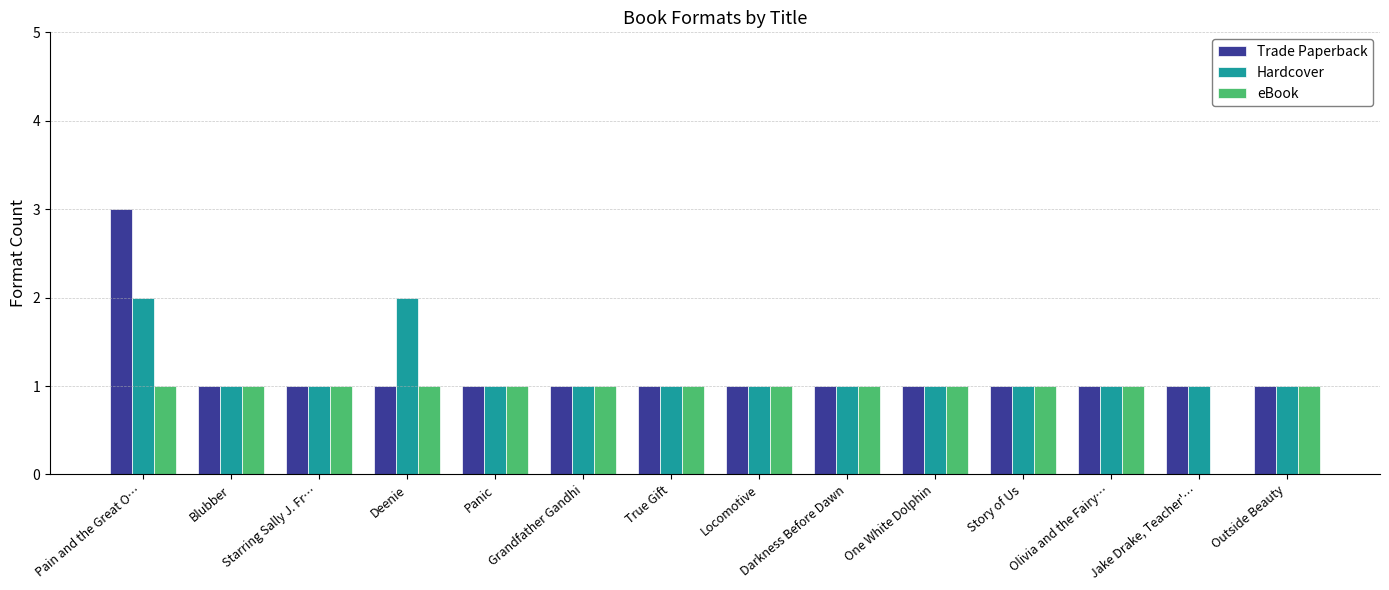

What is the maximum value shown in the chart?

3